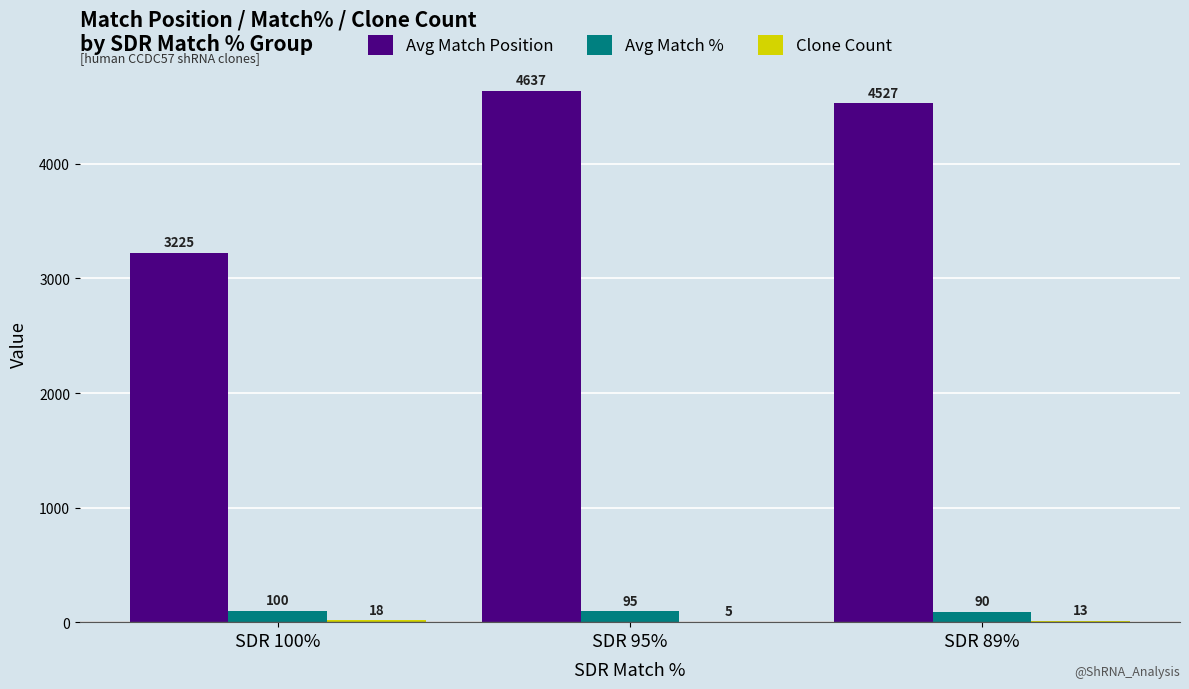

Which category has the highest value in the Avg Match % series?

SDR 100%